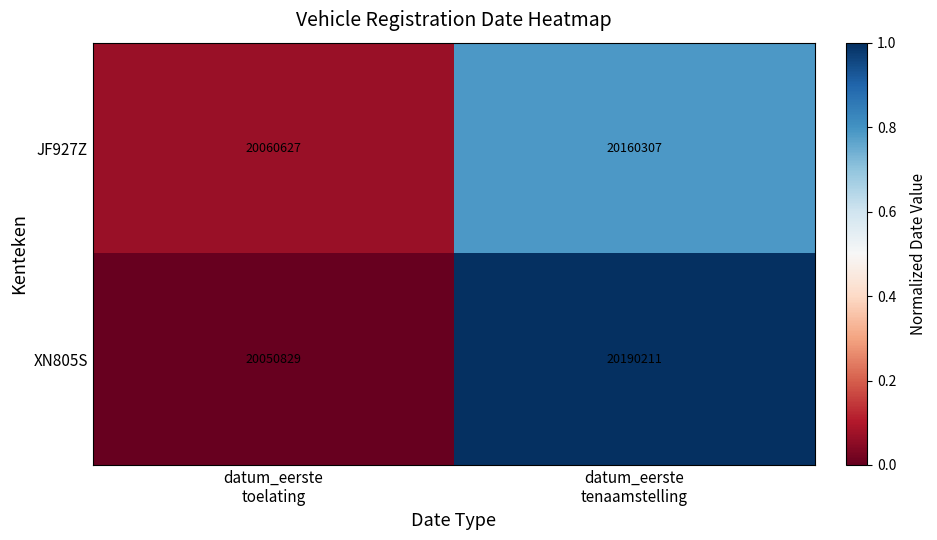

Rank the series at datum_eerste
toelating from highest to lowest value.

JF927Z, XN805S